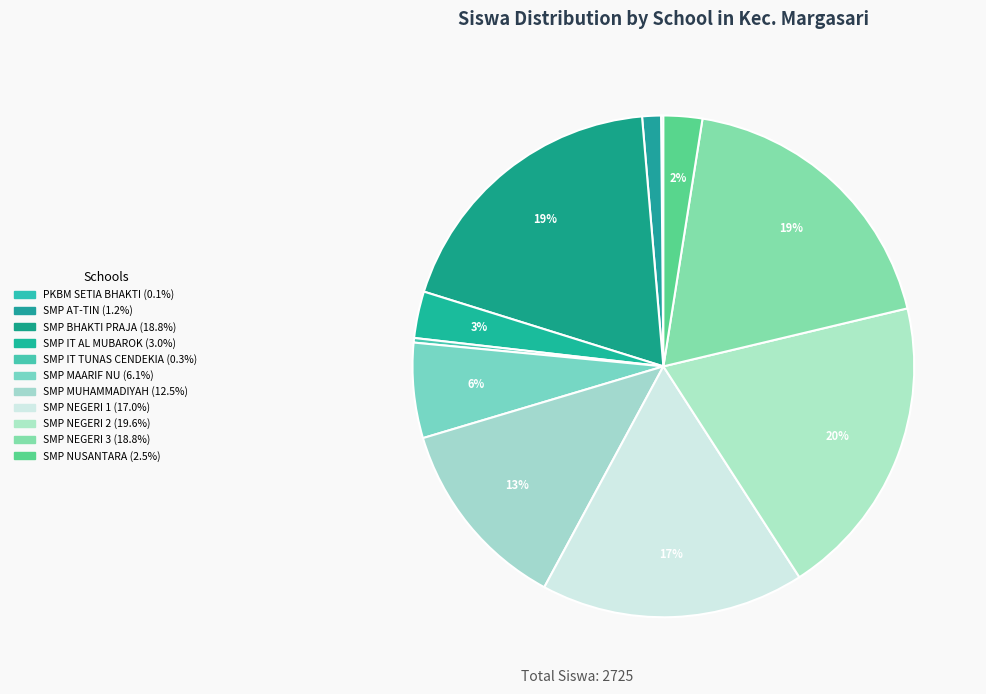

What is the largest slice in the pie chart?

SMP NEGERI 2 MARGASARI